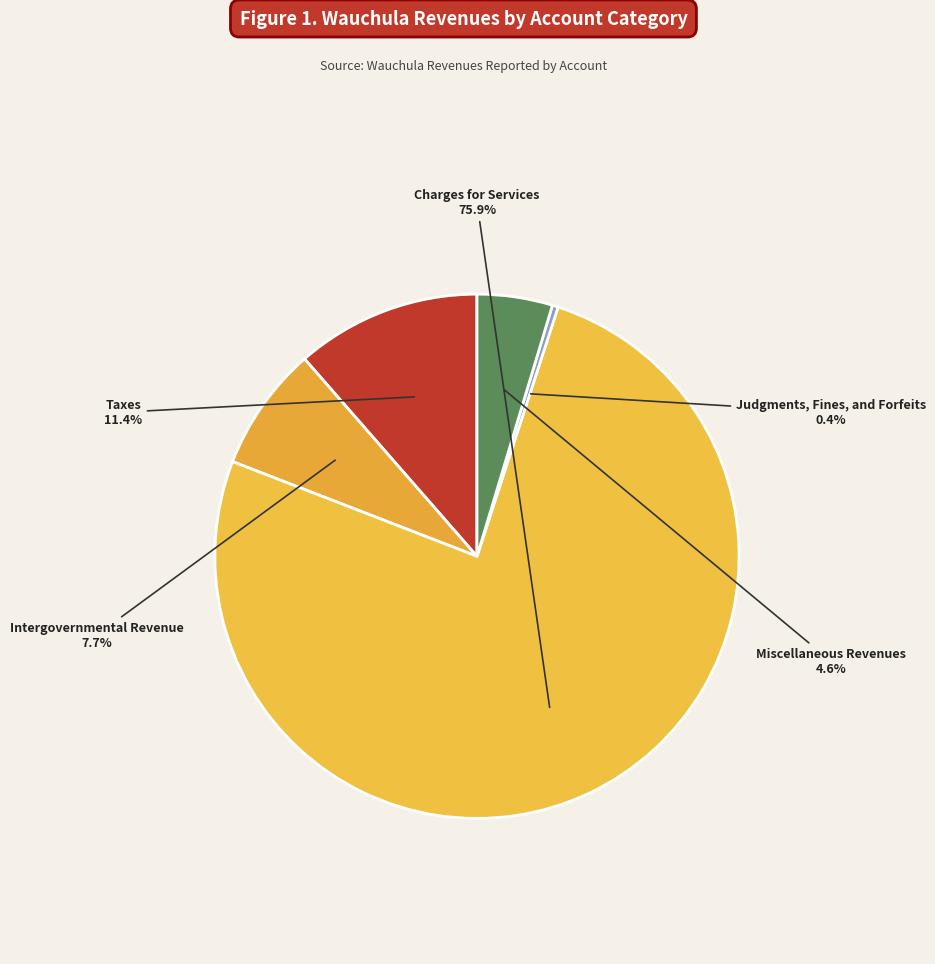

What is the smallest slice in the pie chart?

Judgments, Fines, and Forfeits